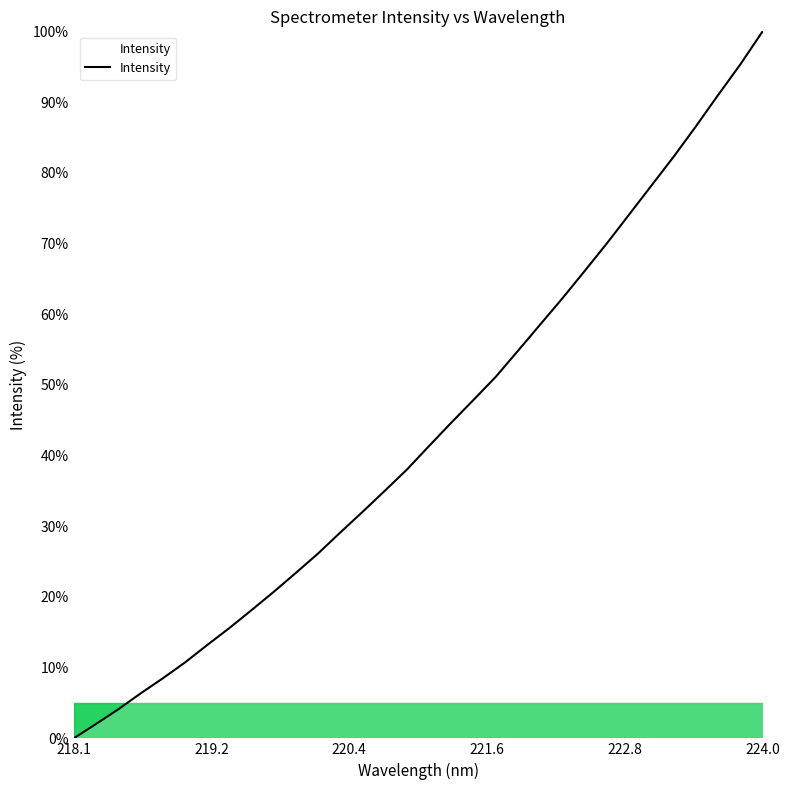

How many positive values are there?

31